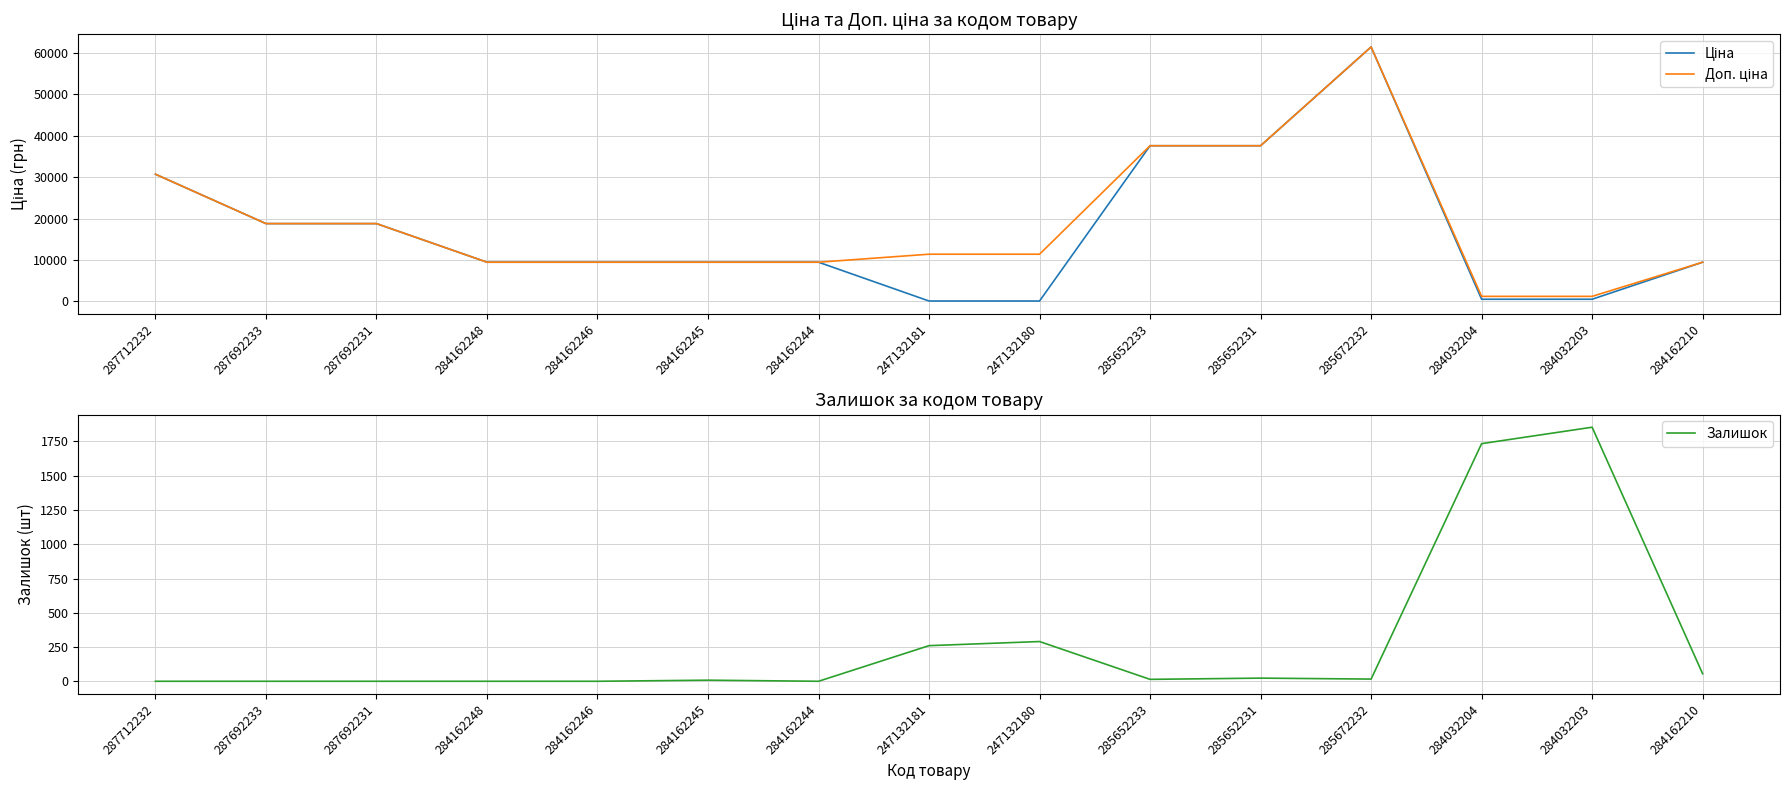

Which series has the largest total across all categories?

Доп. ціна